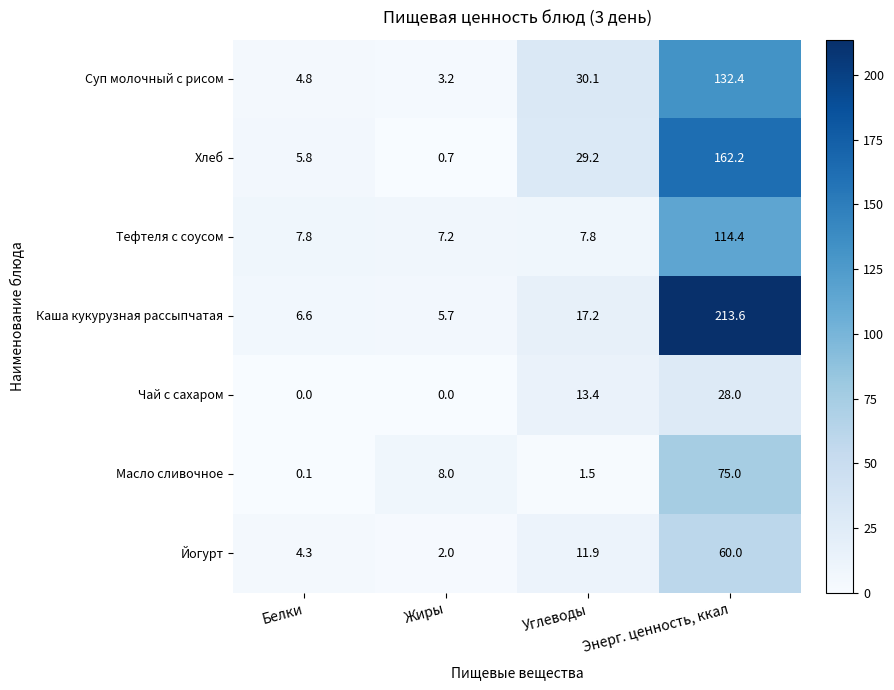

At how many categories does at least one series exceed 181?

1